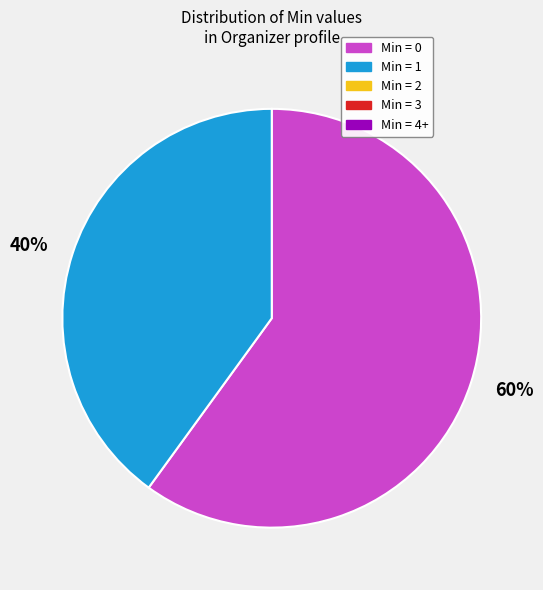

Combined, do 60% and 40% account for over 50%?

Yes